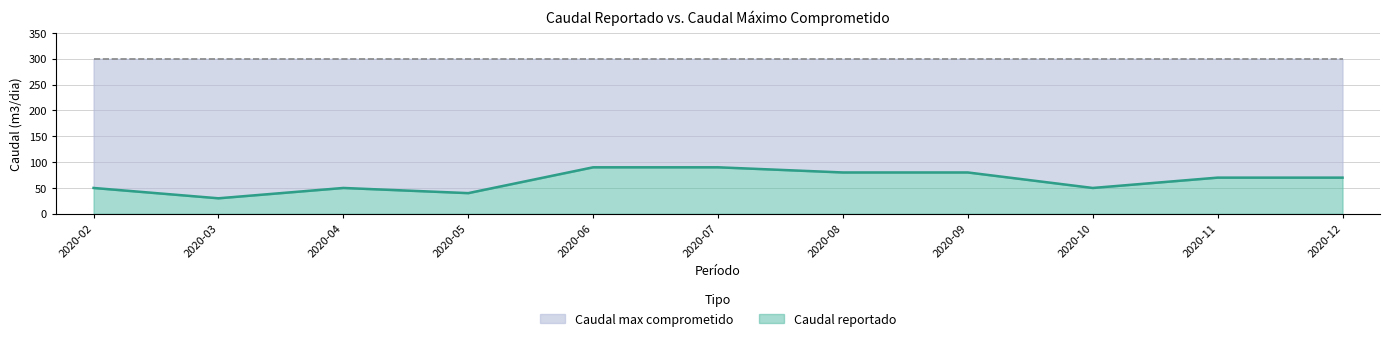

Which has a higher value, 2020-06 or 2020-07?

2020-06